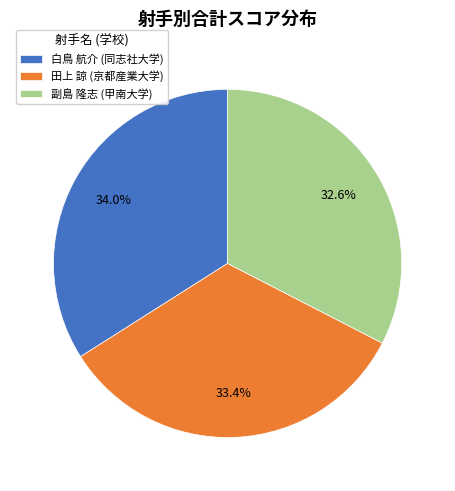

The 田上 諒 (京都産業大学) slice represents 33% of the pie. True or false?

True